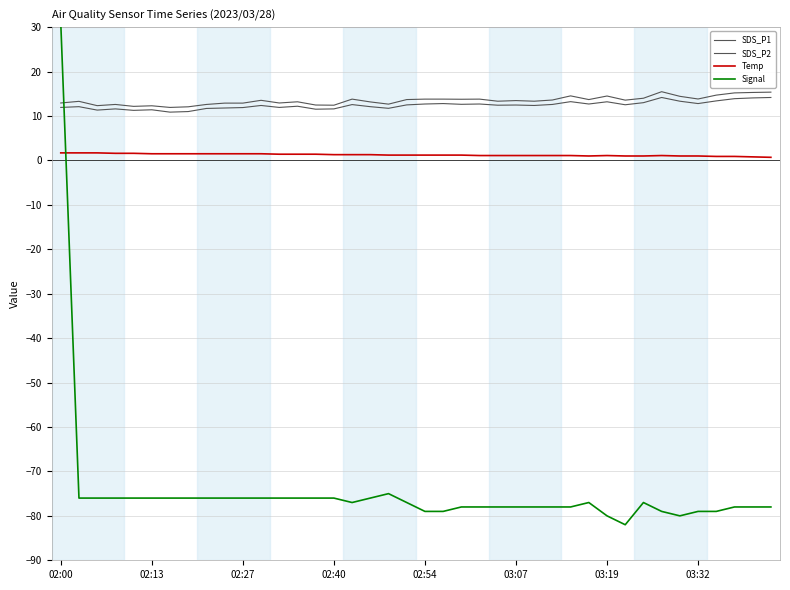

What is the maximum value for Temp?

1.7